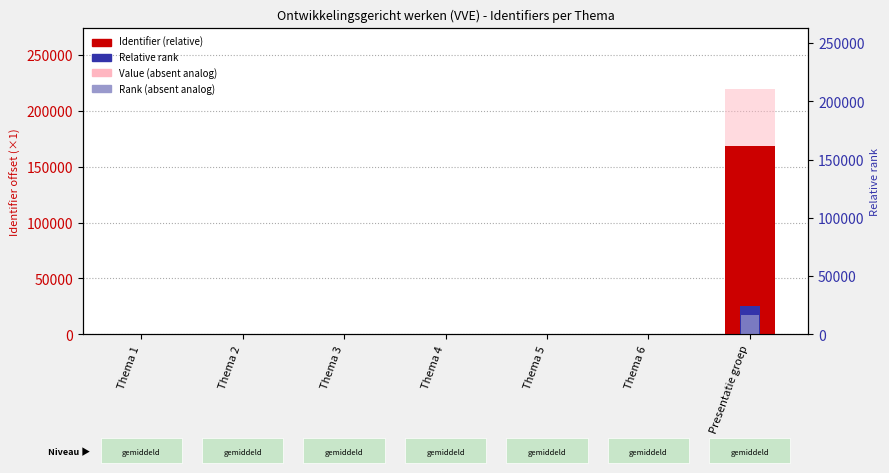

Which series has the largest total across all categories?

Value (absent analog)